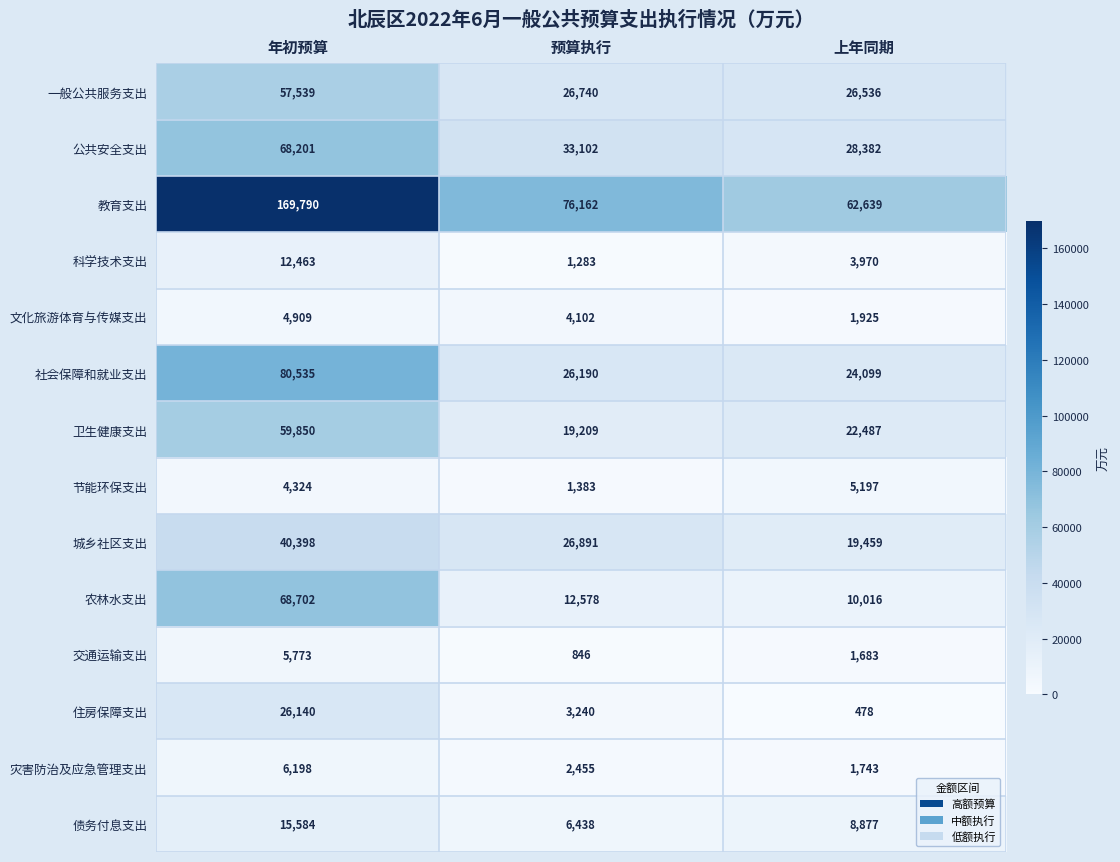

How many categories are shown in the chart?

3